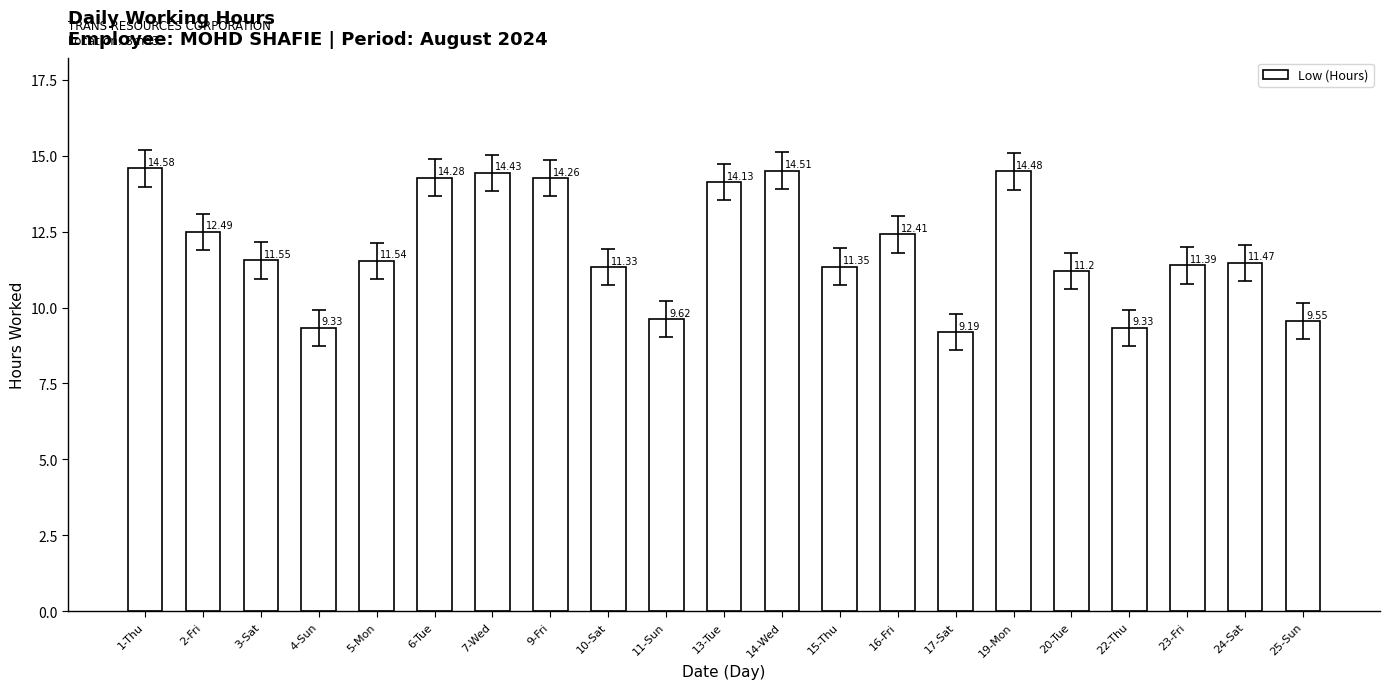

What is the change in value from 1-Thu to 6-Tue?

-0.3